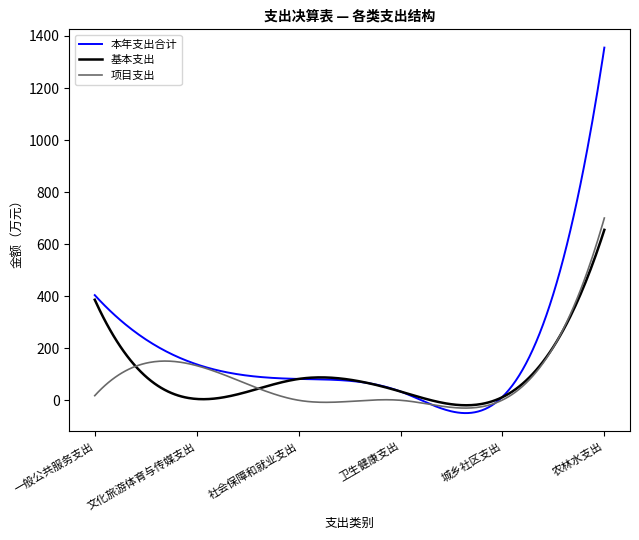

Is this an area chart (filled region under the line)?

No